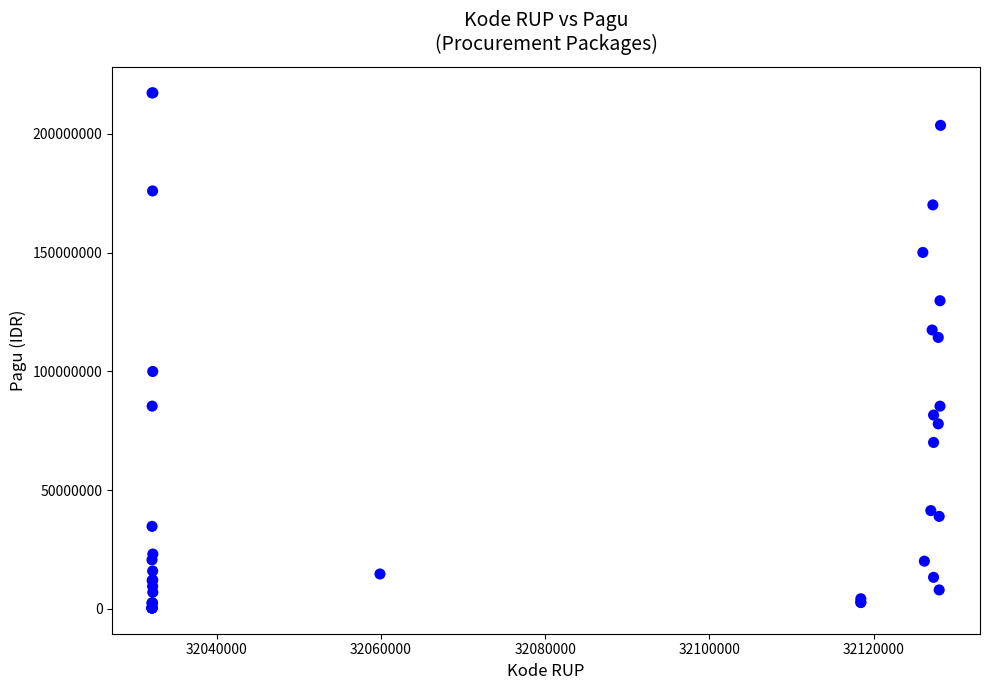

What Y value in the scatter plot is closest to 108830000?

114296000